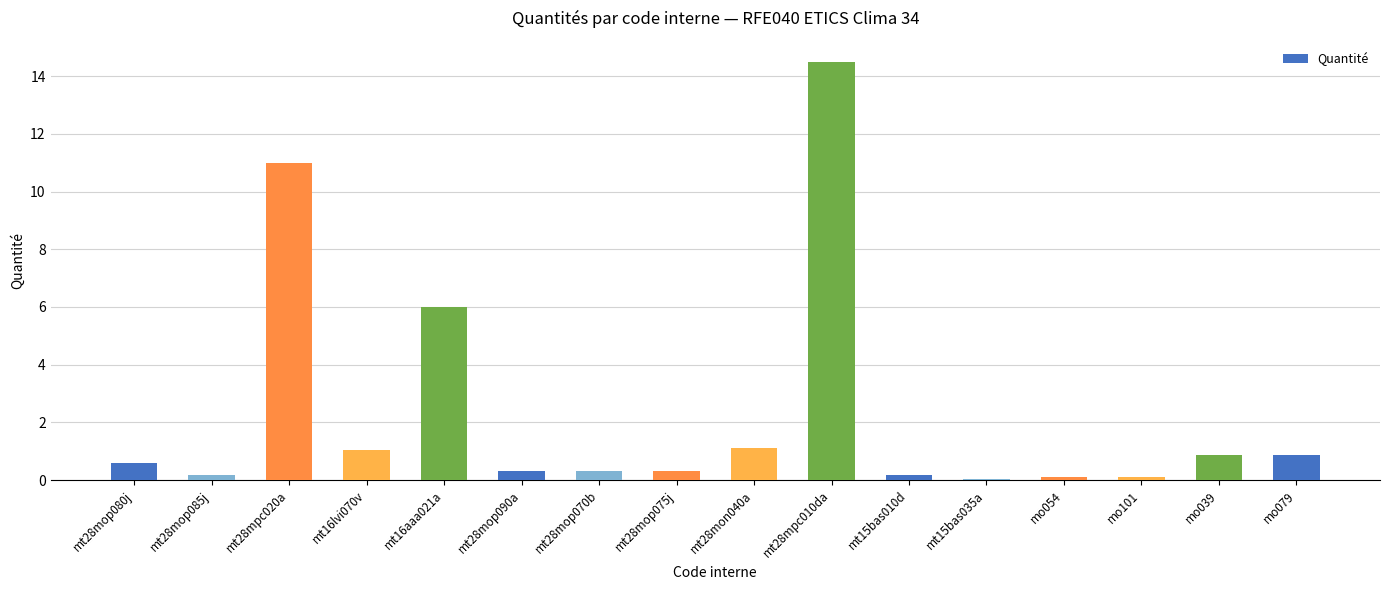

At which category does the chart reach its peak across all series?

mt28mpc010da